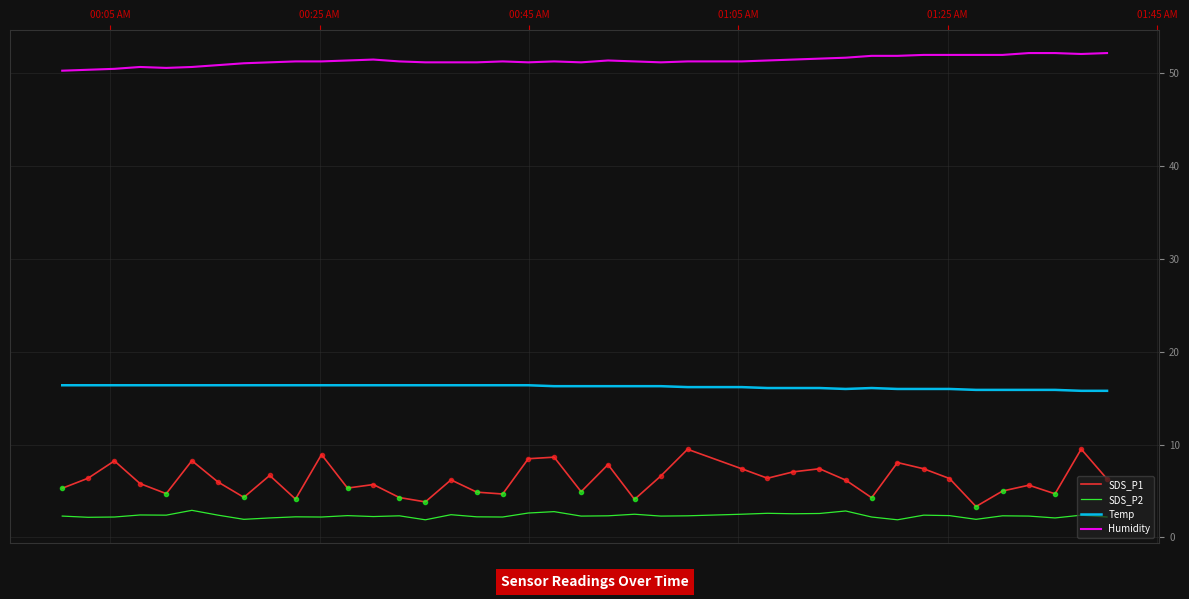

Which series has the largest total across all categories?

Humidity